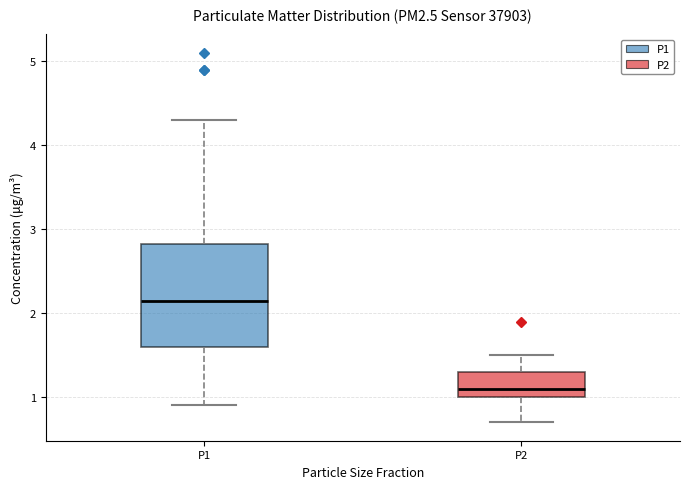

Which box is the tallest, from its lower edge to its upper edge?

P1